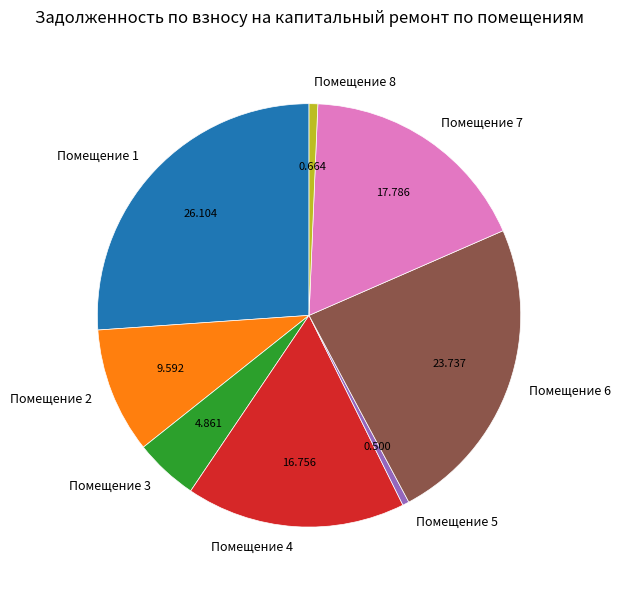

Does Помещение 3 represent more than half of the total?

No